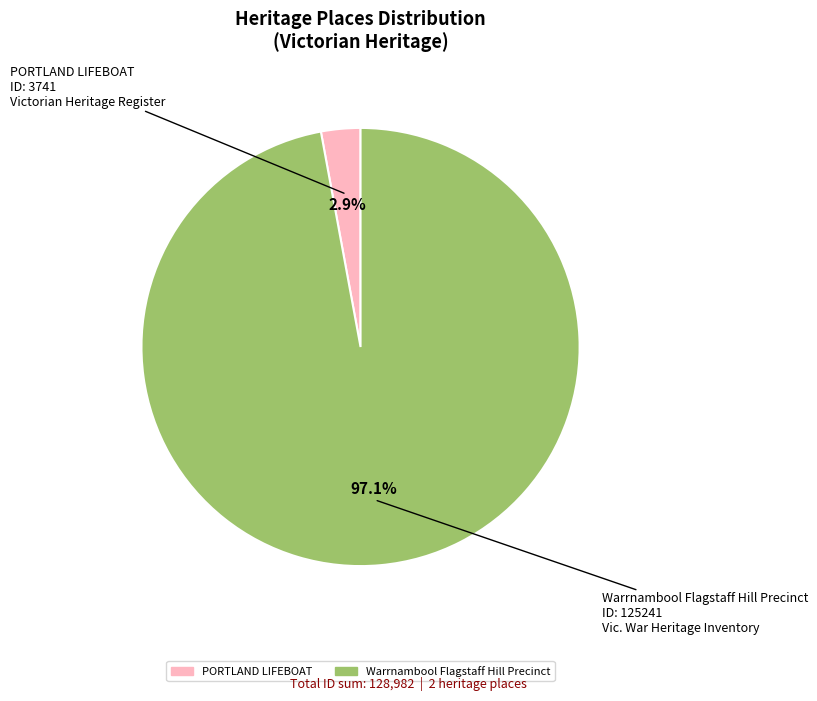

Rank the categories by value from highest to lowest.

Warrnambool Flagstaff Hill Precinct, PORTLAND LIFEBOAT